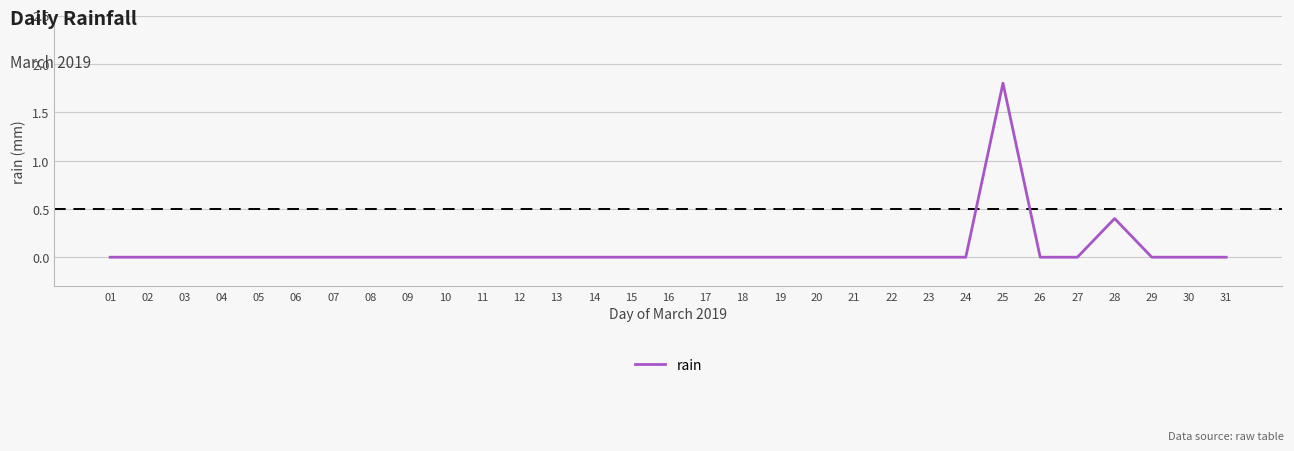

The value at 19 is 0.8. True or false?

False